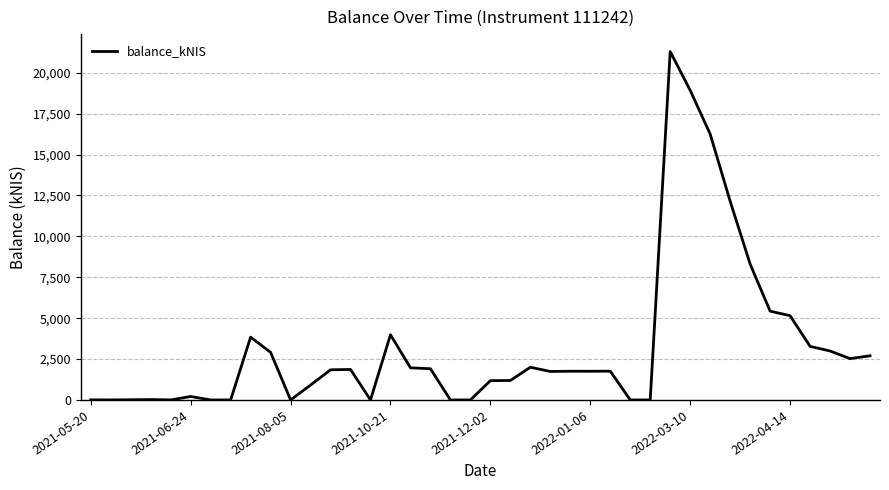

What is the difference between the maximum and minimum values?

21300.0